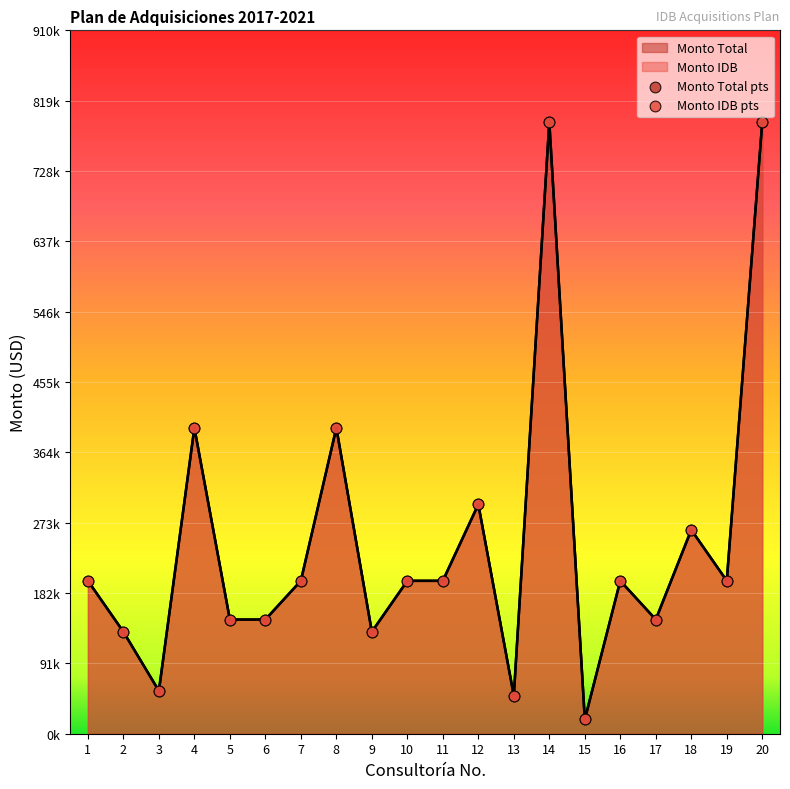

Which series has the largest Y range (max minus min)?

Monto IDB